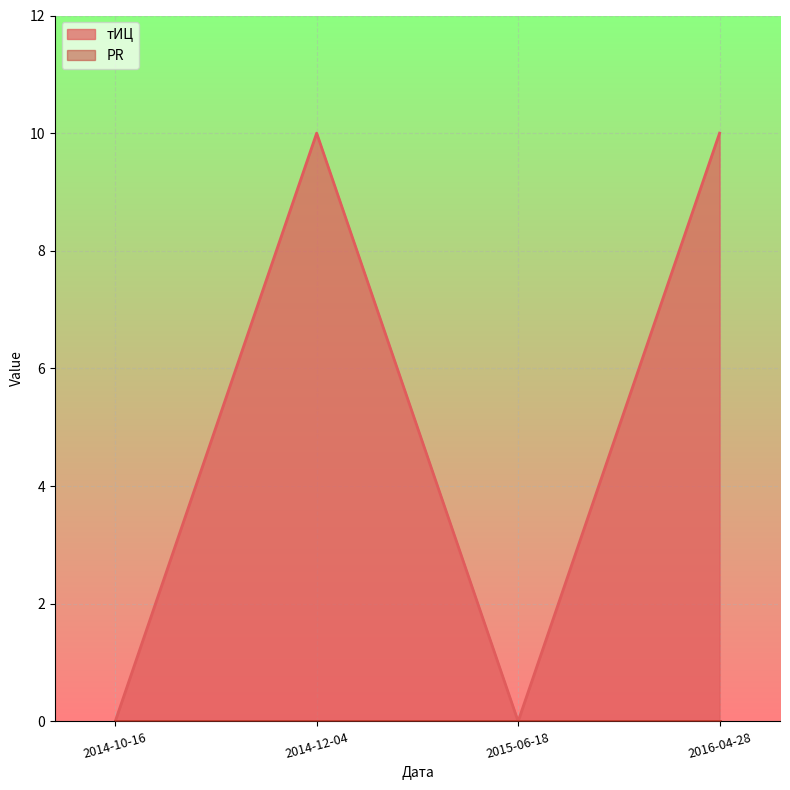

How many interior local valleys (lower than both neighbors) does the data have?

1